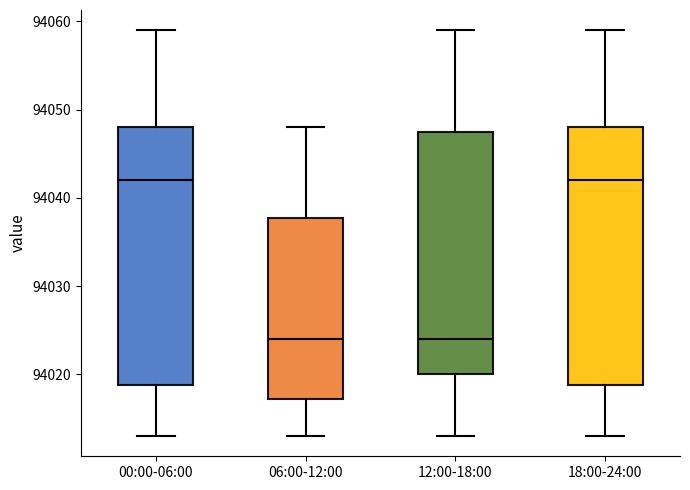

Reading left to right, transcribe this box plot: for each box, give where its median line is, the range the box spans, and where its two whiskers end, as read against the y-axis. The values are not printed on the chart, so give them approximately, as read against the axis.

00:00-06:00: median 94042, box 94019 to 94048, whiskers 94013 to 94059
06:00-12:00: median 94024, box 94017 to 94038, whiskers 94013 to 94048
12:00-18:00: median 94024, box 94020 to 94048, whiskers 94013 to 94059
18:00-24:00: median 94042, box 94019 to 94048, whiskers 94013 to 94059